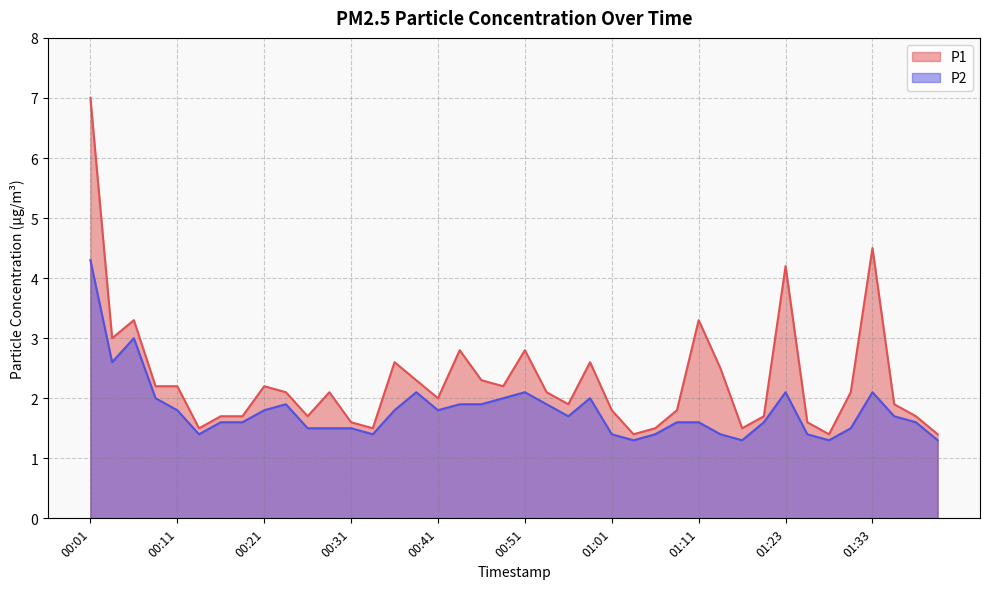

How many values in the P1 series exceed 2?

21